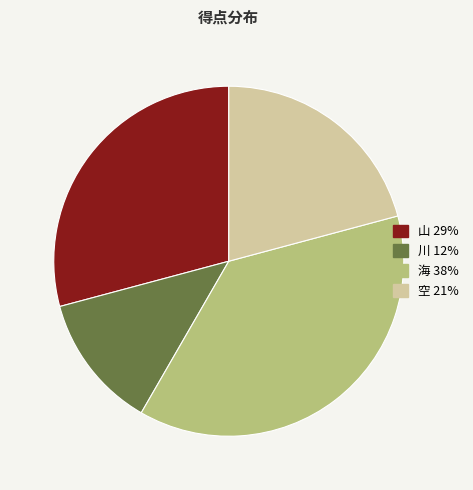

Rank the categories by value from lowest to highest.

川, 空, 山, 海